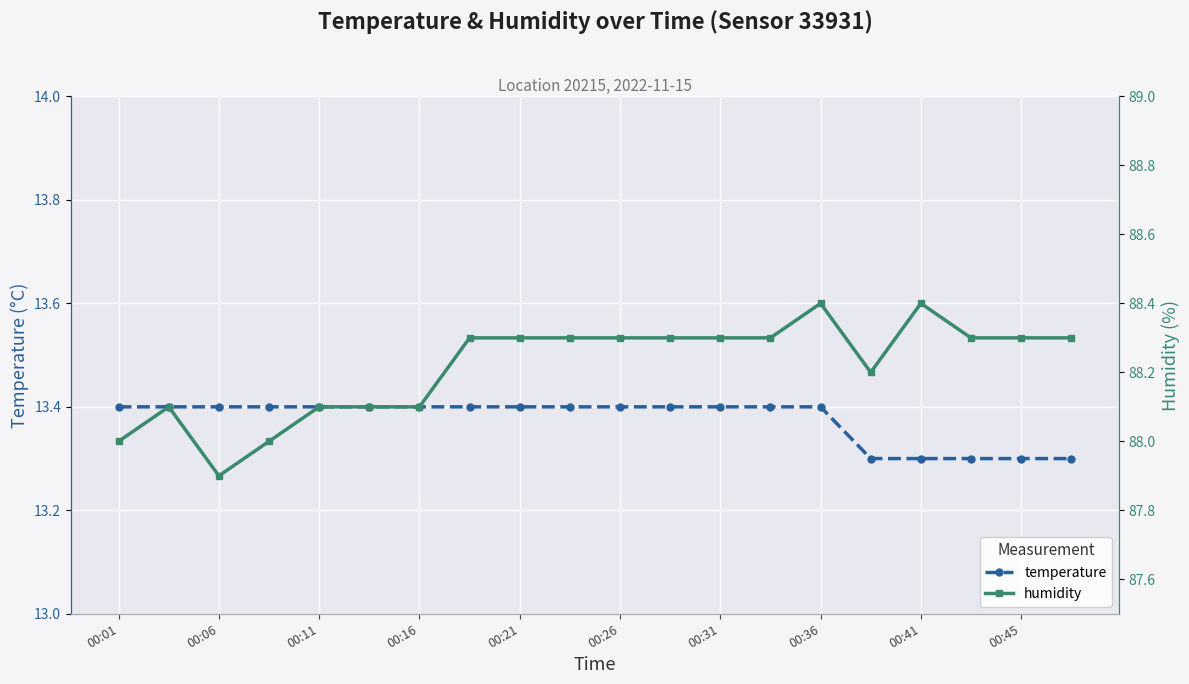

What is the highest value of the humidity series?

88.4